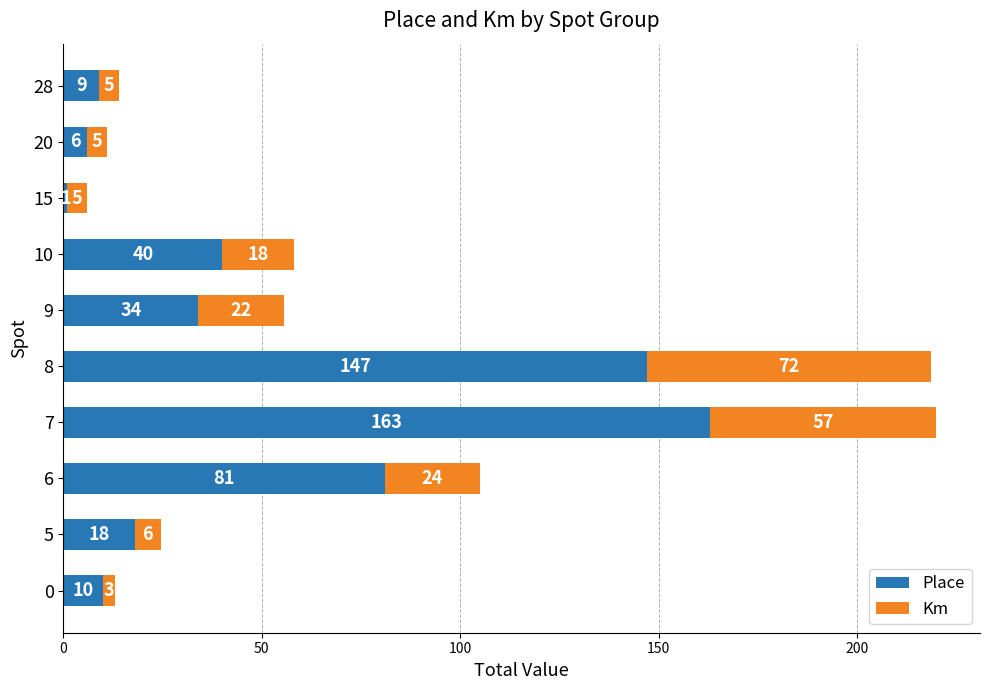

What is the total value across all series at 10?

58.0